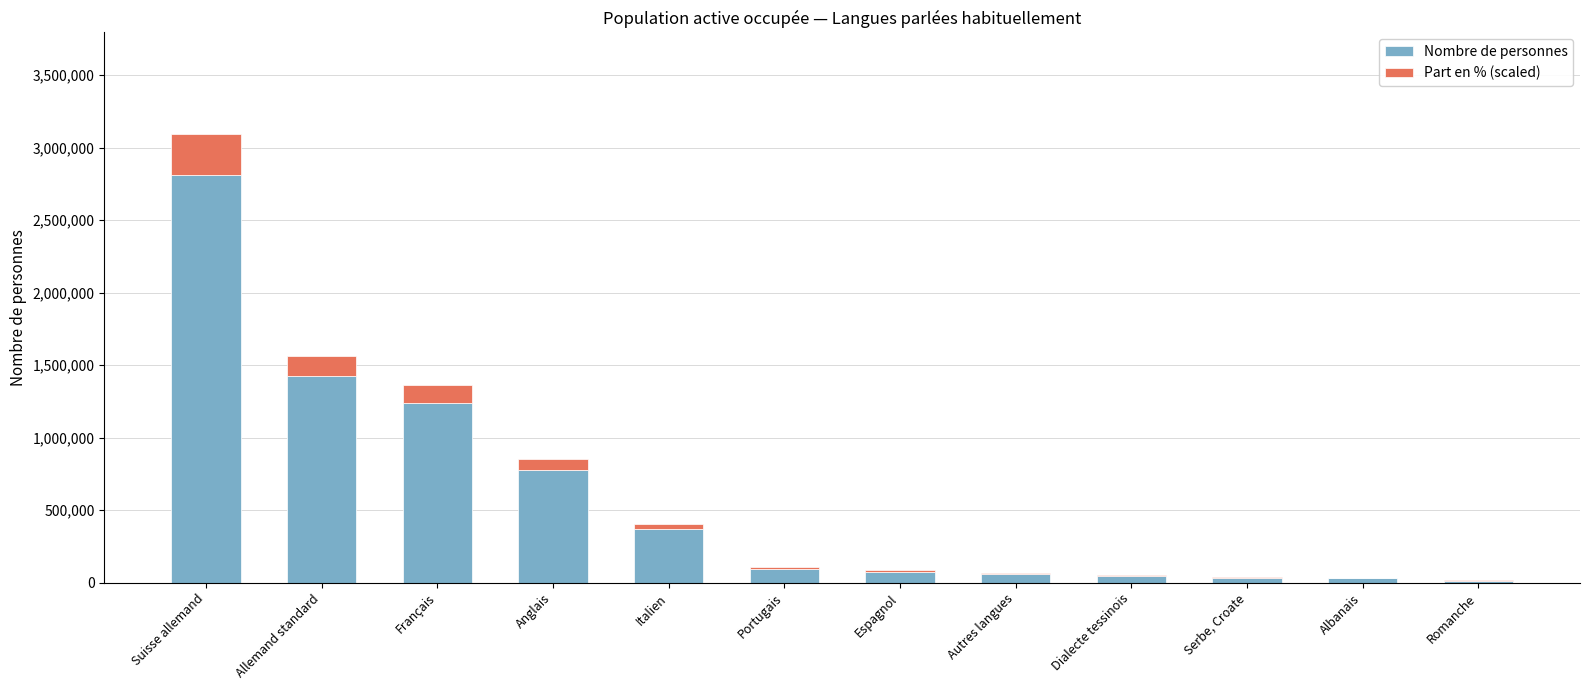

What is the highest value of the Nombre de personnes series?

2810416.0